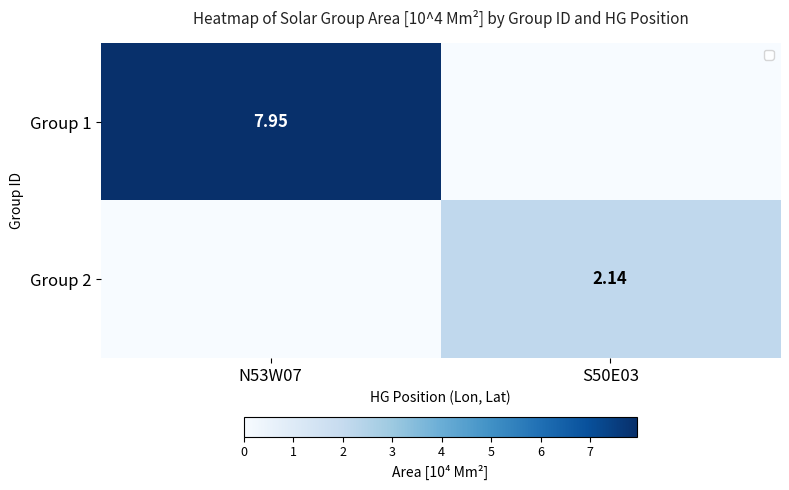

Is the value of Group 1 at N53W07 greater than the value of Group 2 at S50E03?

Yes